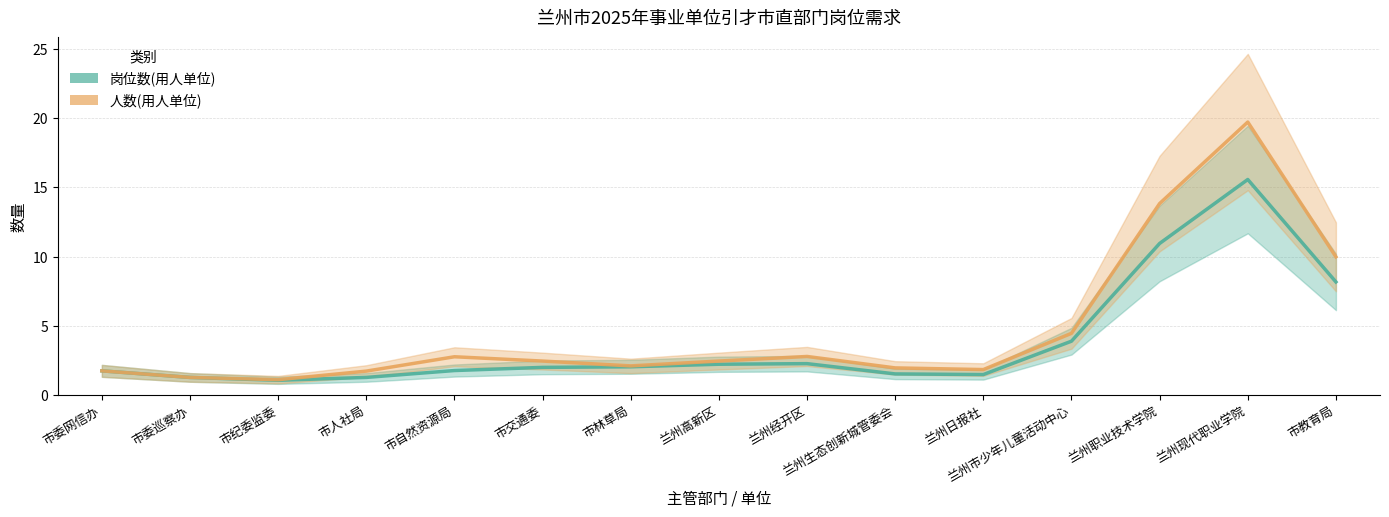

True or false: 人数(用人单位) has a value of 1.1 at 市纪委监委.

True